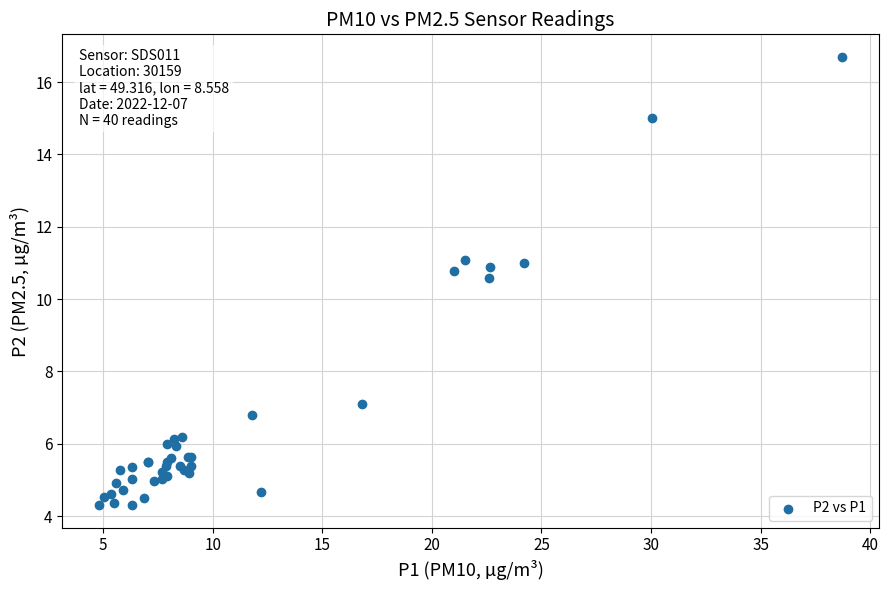

What Y value in the scatter plot is closest to 10?

10.6